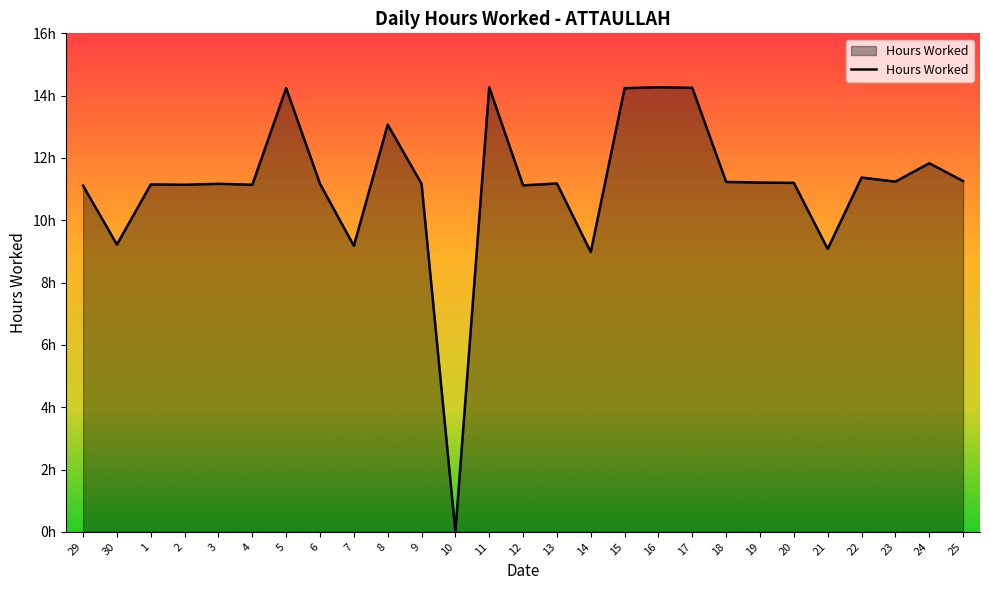

Is it true that the value at 7 is 2.3?

False